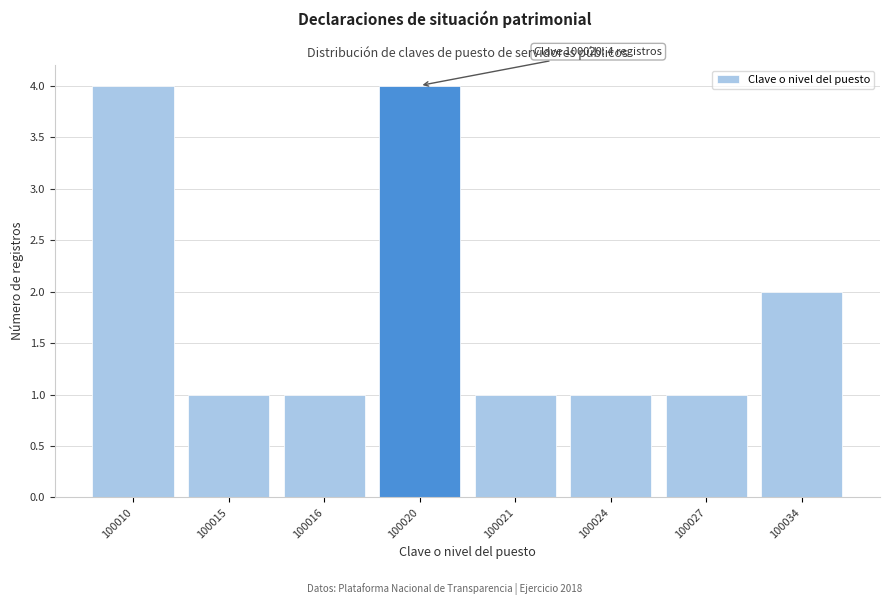

Reading right to left, extract all data points from this chart.

2	1	1	1	4	1	1	4